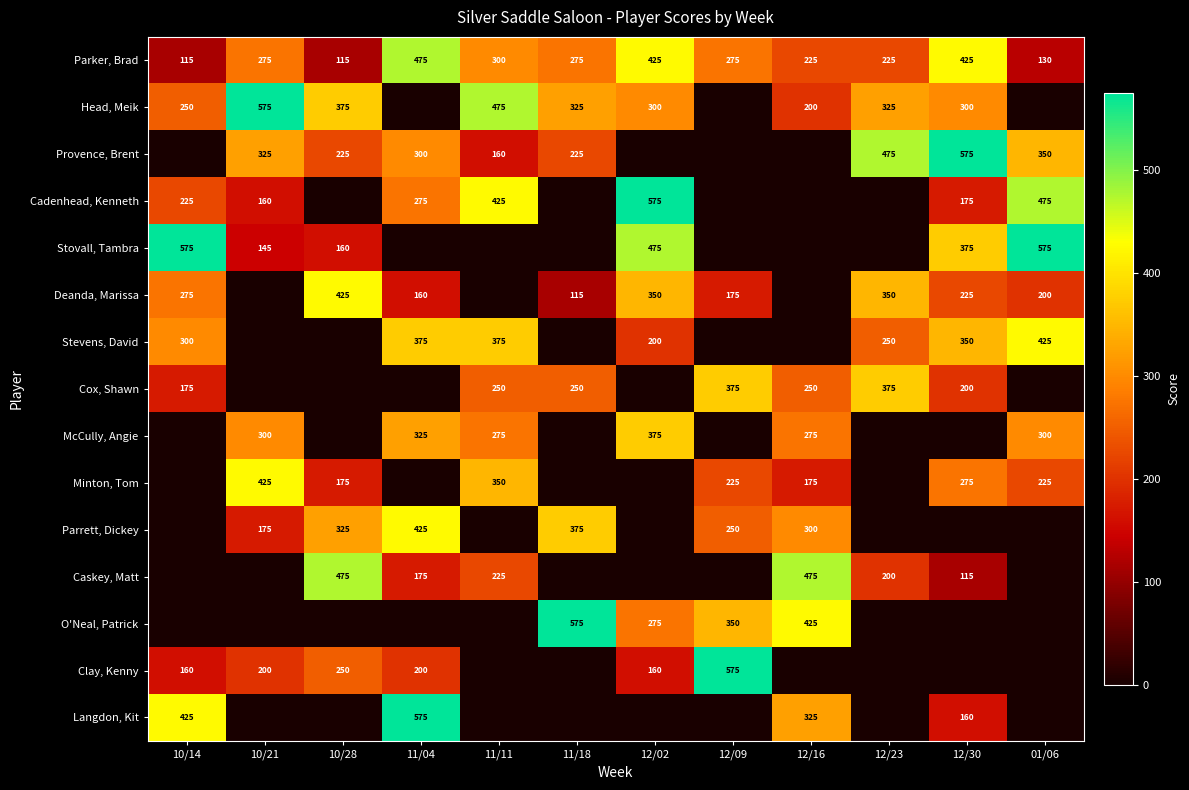

True or false: Minton, Tom has a value of 175 at 12/16.

True